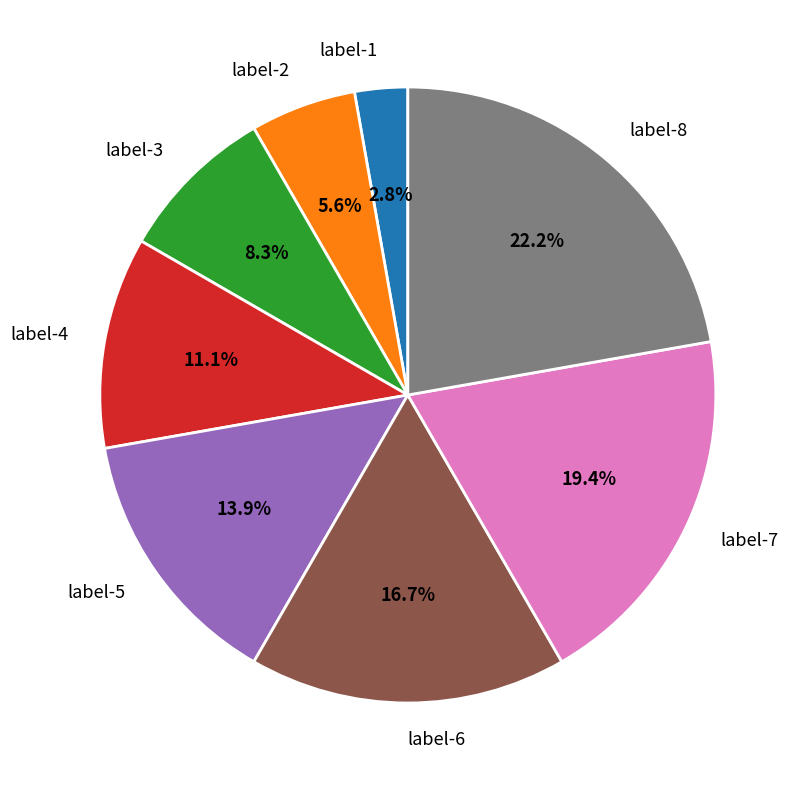

How much of the chart is everything except label-1?

97.2%